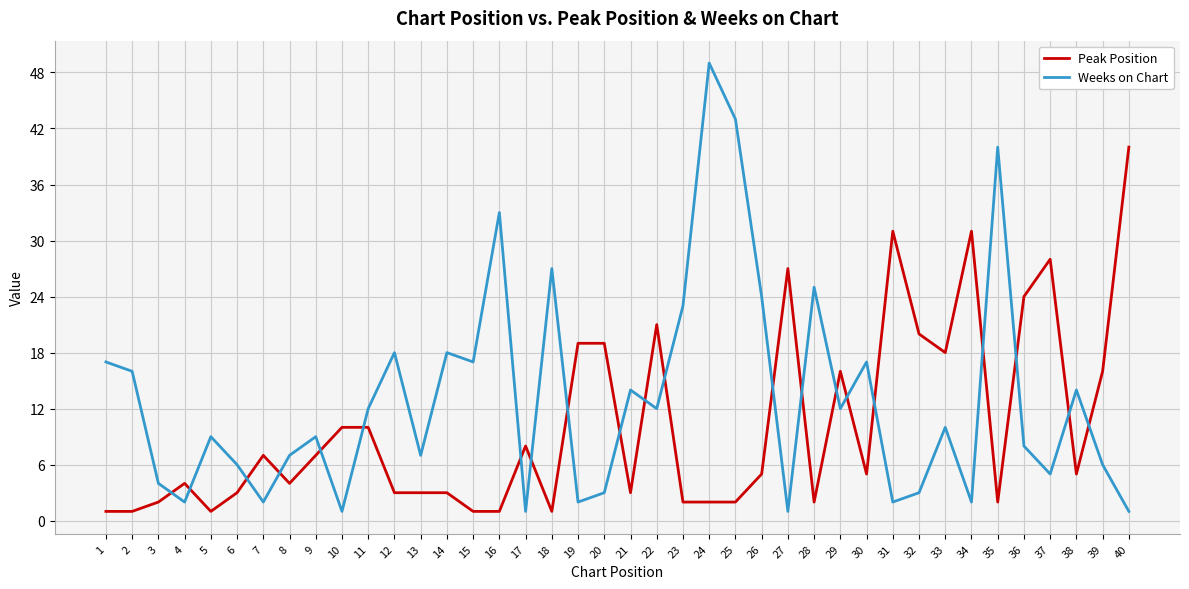

Reading left to right, list all the values displayed in this chart.

Peak Position: 1=1	2=1	3=2	4=4	5=1	6=3	7=7	8=4	9=7	10=10	11=10	12=3	13=3	14=3	15=1	16=1	17=8	18=1	19=19	20=19	21=3	22=21	23=2	24=2	25=2	26=5	27=27	28=2	29=16	30=5	31=31	32=20	33=18	34=31	35=2	36=24	37=28	38=5	39=16	40=40
Weeks on Chart: 1=17	2=16	3=4	4=2	5=9	6=6	7=2	8=7	9=9	10=1	11=12	12=18	13=7	14=18	15=17	16=33	17=1	18=27	19=2	20=3	21=14	22=12	23=23	24=49	25=43	26=24	27=1	28=25	29=12	30=17	31=2	32=3	33=10	34=2	35=40	36=8	37=5	38=14	39=6	40=1